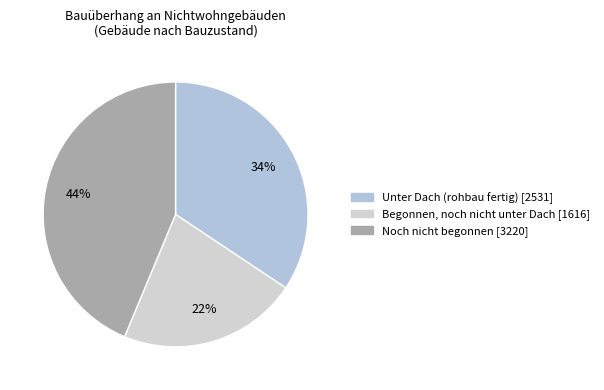

True or false: Noch nicht begonnen accounts for 44% of the total.

True